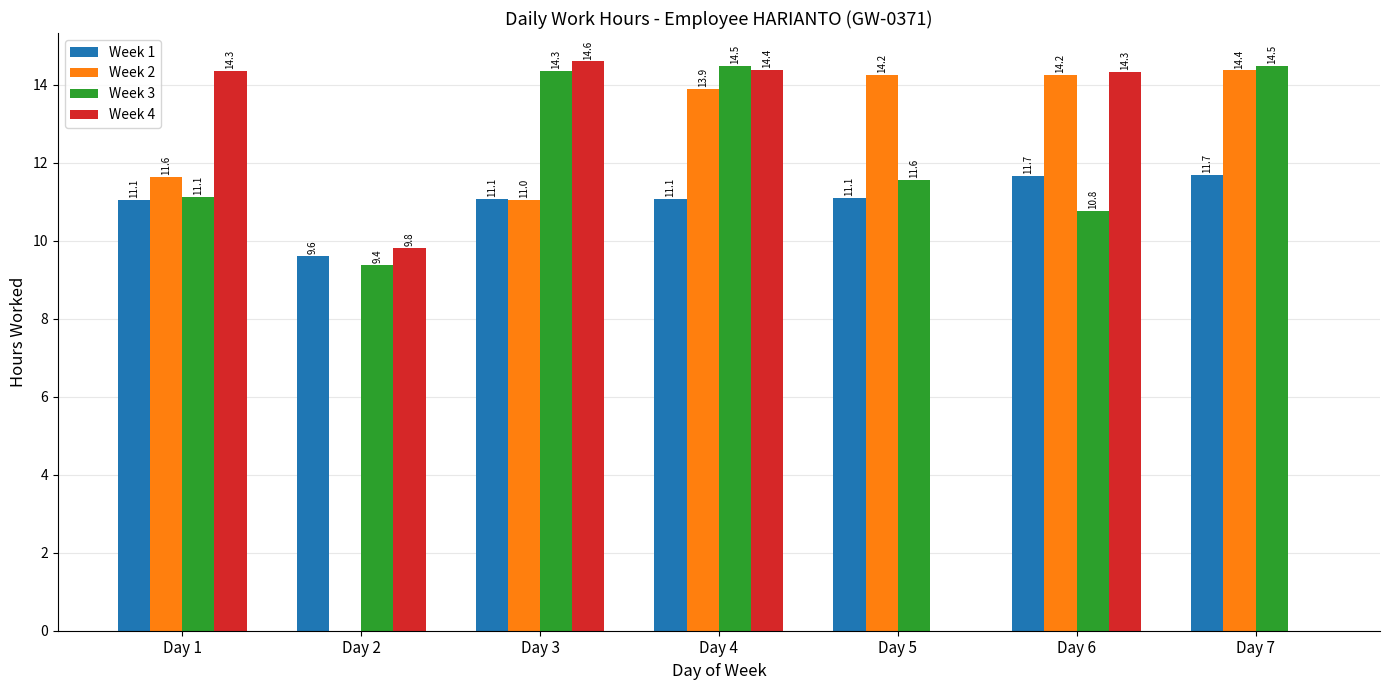

Which category has the highest value in the Week 2 series?

Day 7